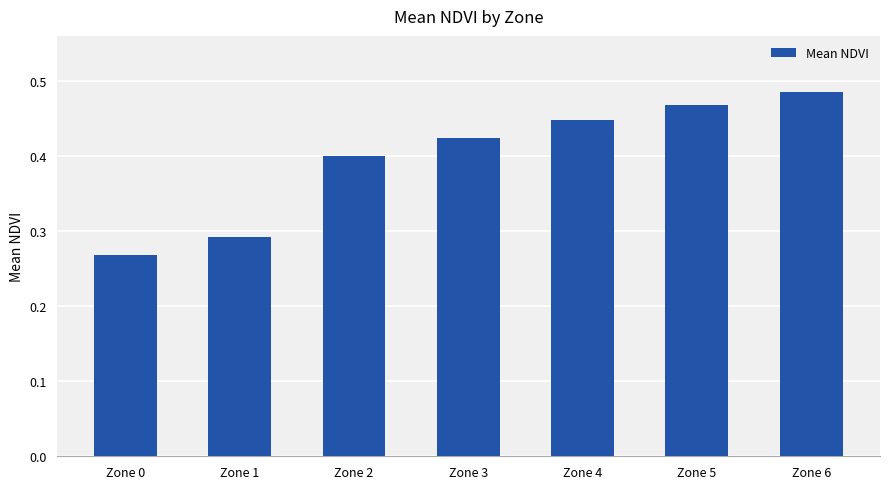

The chart shows a value of 0.6 at Zone 5. True or false?

False